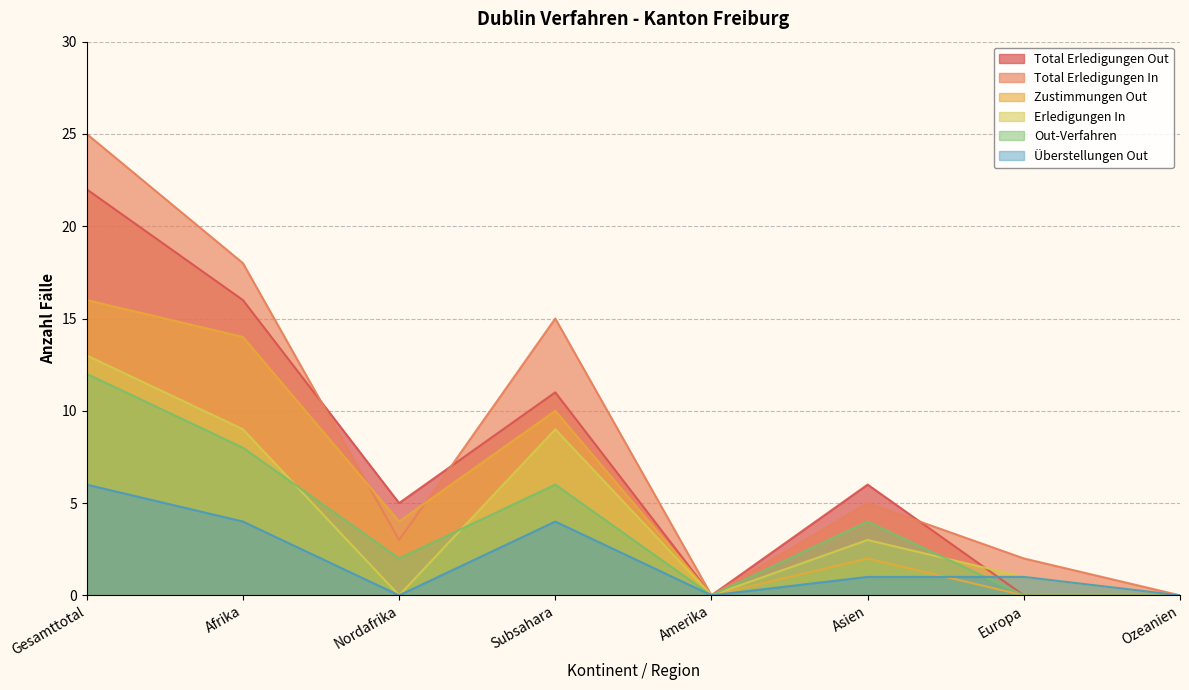

Reading right to left, extract all data points from this chart.

Total Erledigungen Out: 0	0	6	0	11	5	16	22
Total Erledigungen In: 0	2	5	0	15	3	18	25
Zustimmungen Out: 0	0	2	0	10	4	14	16
Erledigungen In: 0	1	3	0	9	0	9	13
Out-Verfahren: 0	0	4	0	6	2	8	12
Überstellungen Out: 0	1	1	0	4	0	4	6